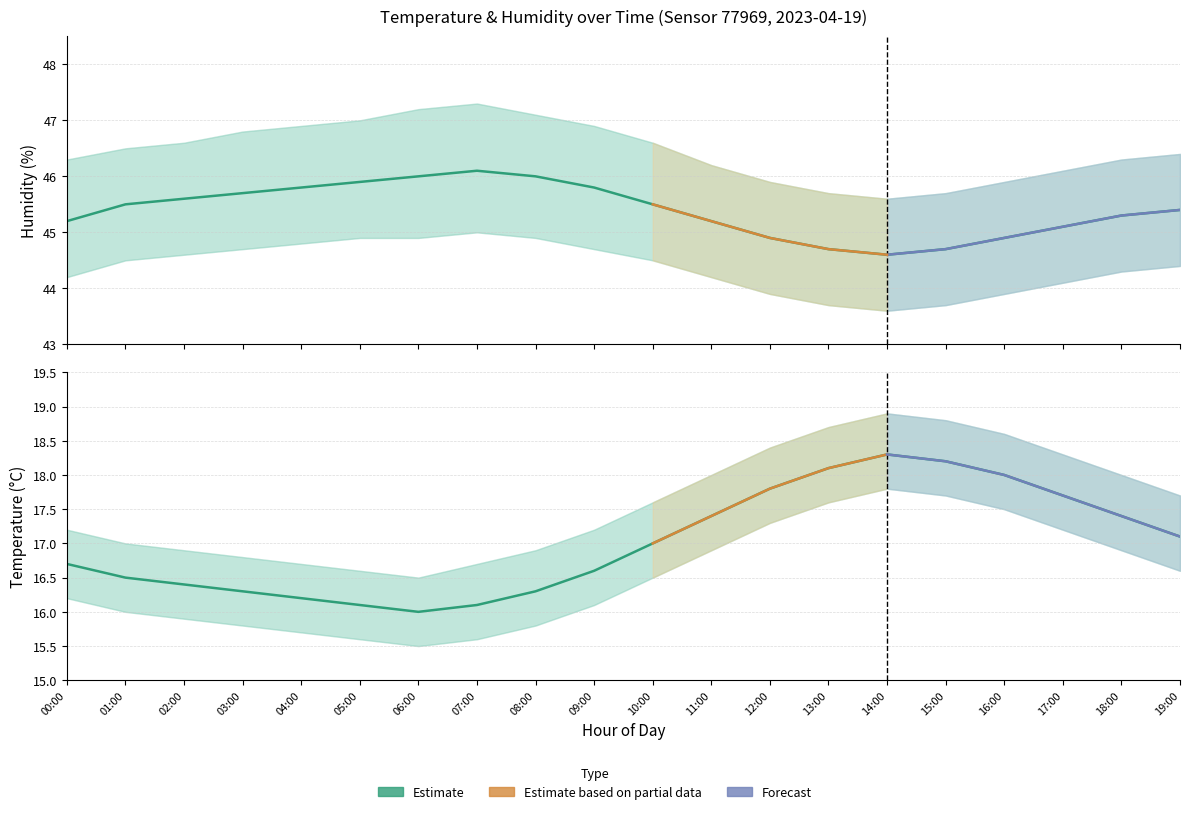

Where is the first local minimum for Temperature (Estimate)?

06:00